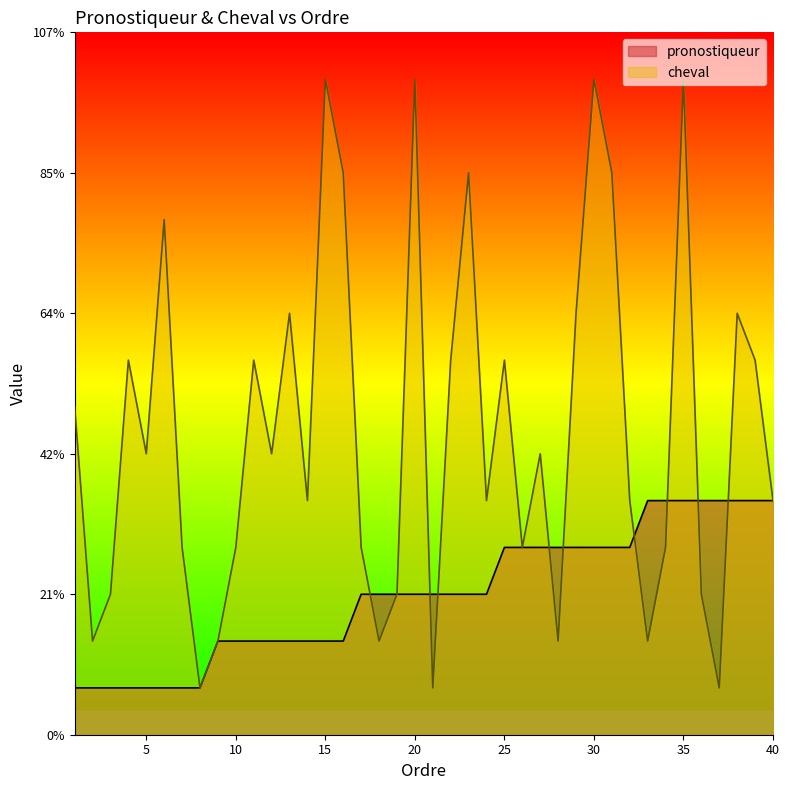

After their last crossing, which series has the higher values: pronostiqueur or cheval?

cheval